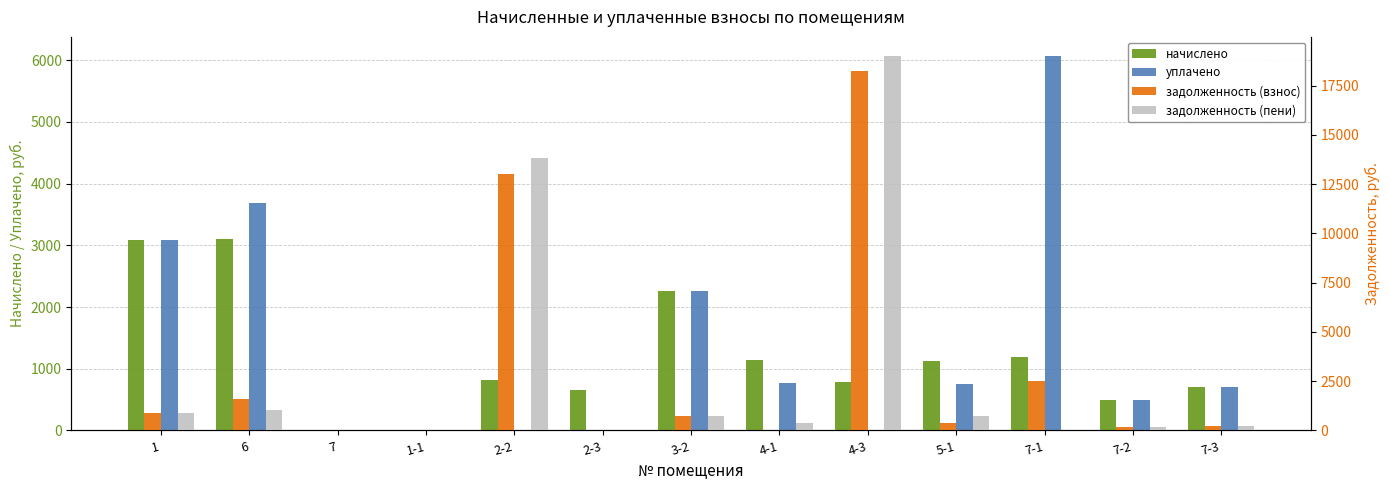

What value does the начислено series have at 7-3?

696.5